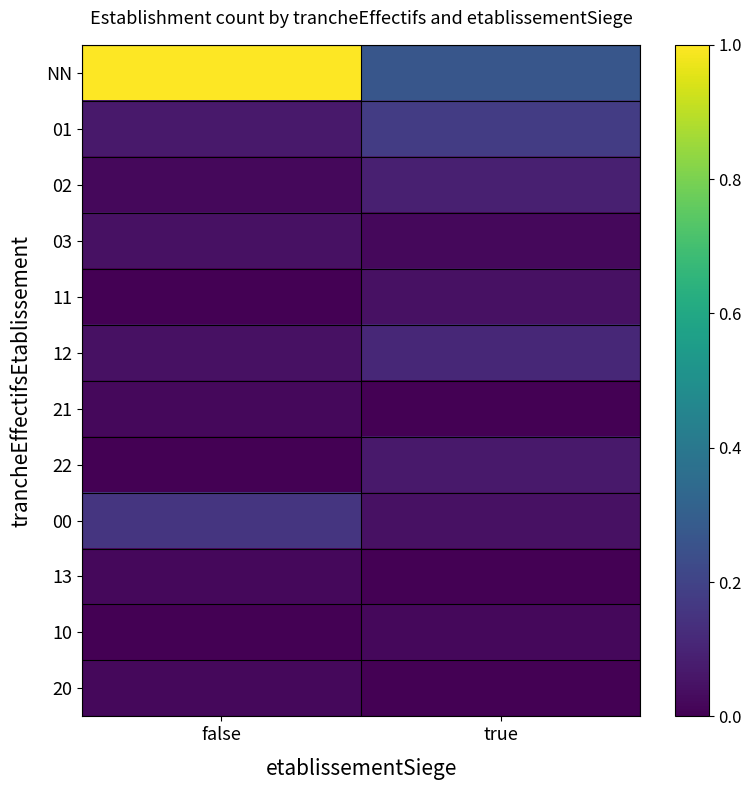

What is the greatest value displayed?

1.0